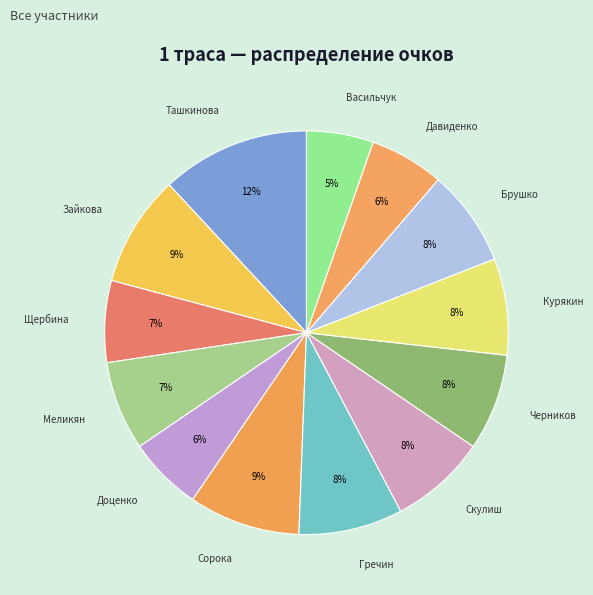

What is the largest slice in the pie chart?

Ташкинова София